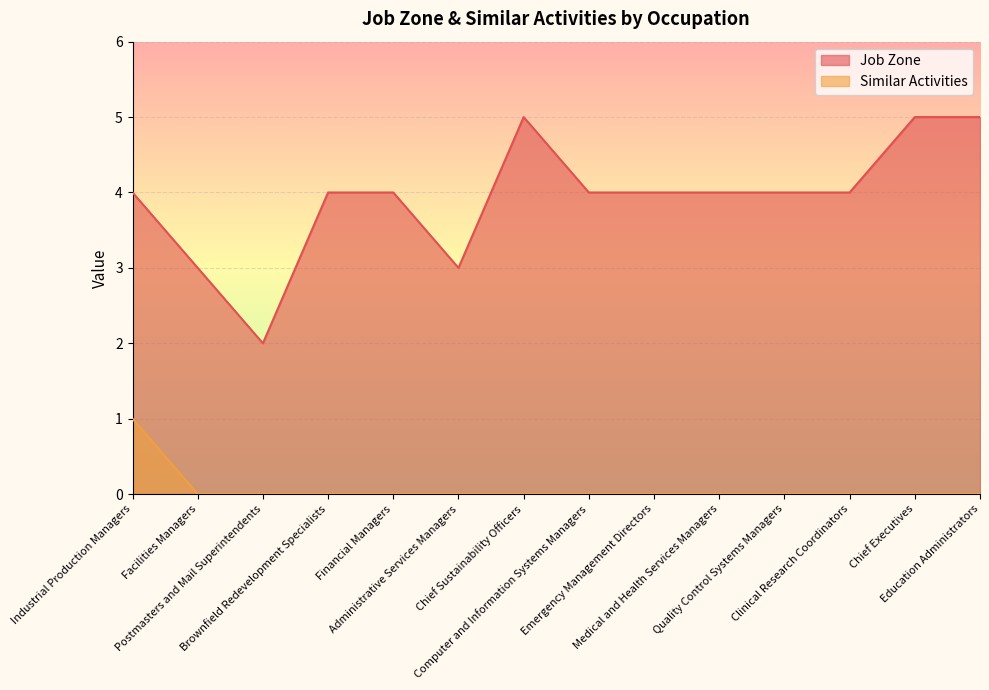

The value of Job Zone at Clinical Research Coordinators is 2. True or false?

False